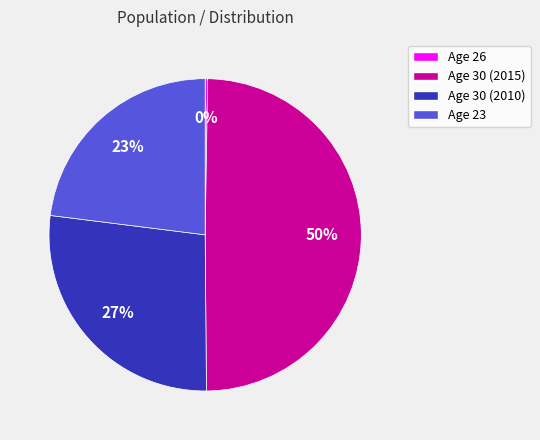

Is there a majority slice in this chart?

No